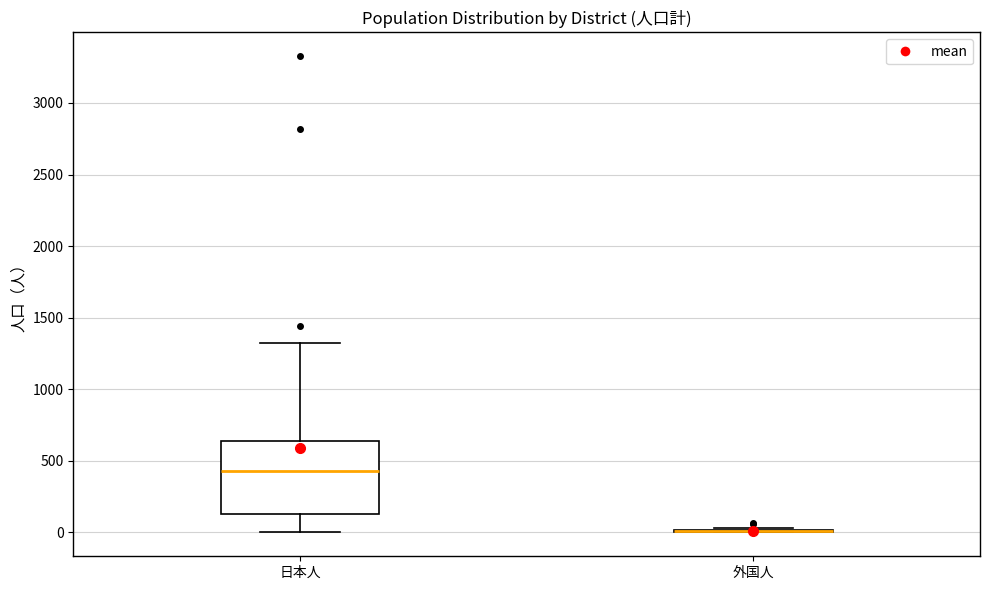

Which box is the tallest, from its lower edge to its upper edge?

日本人